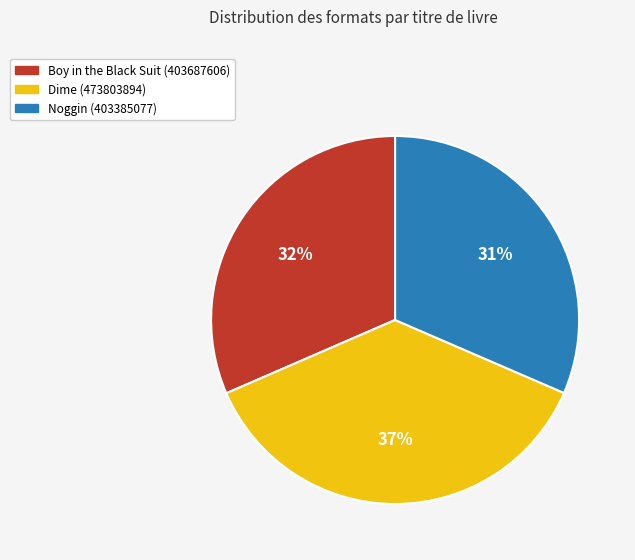

Do Noggin and Boy in the Black Suit together represent more than half of the pie?

Yes